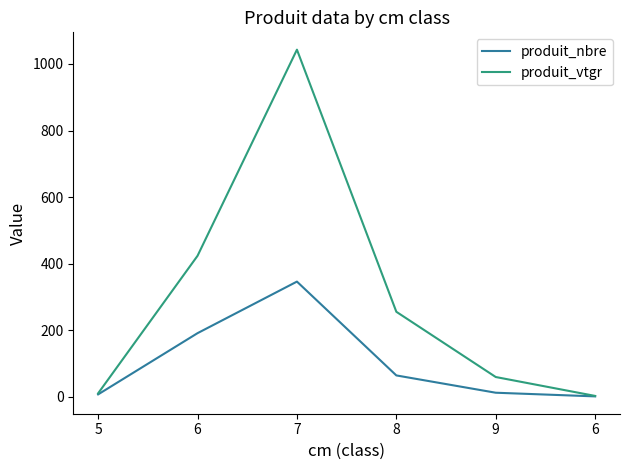

True or false: produit_nbre has more than 0 interior local peaks.

True